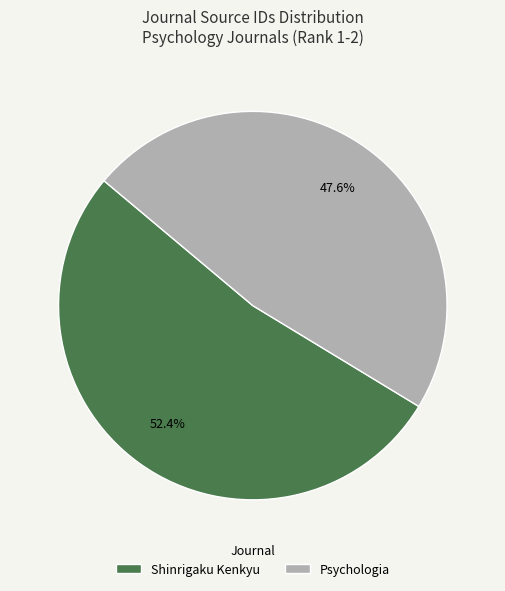

Is it true that Psychologia is 43% of the pie?

False